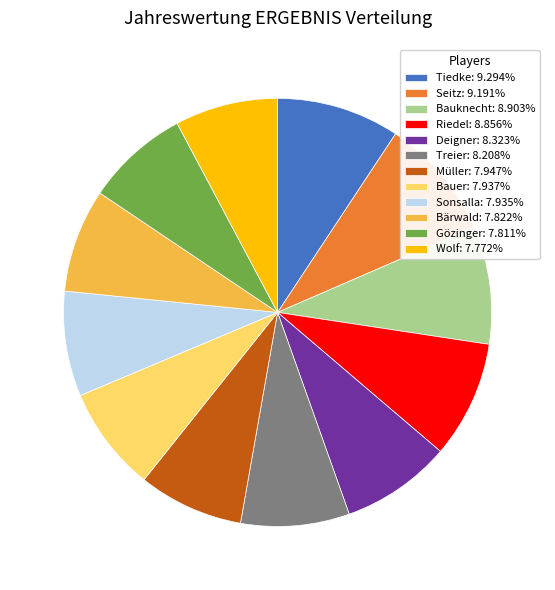

Do Wolf: 7.772% and Seitz: 9.191% together represent more than half of the pie?

No